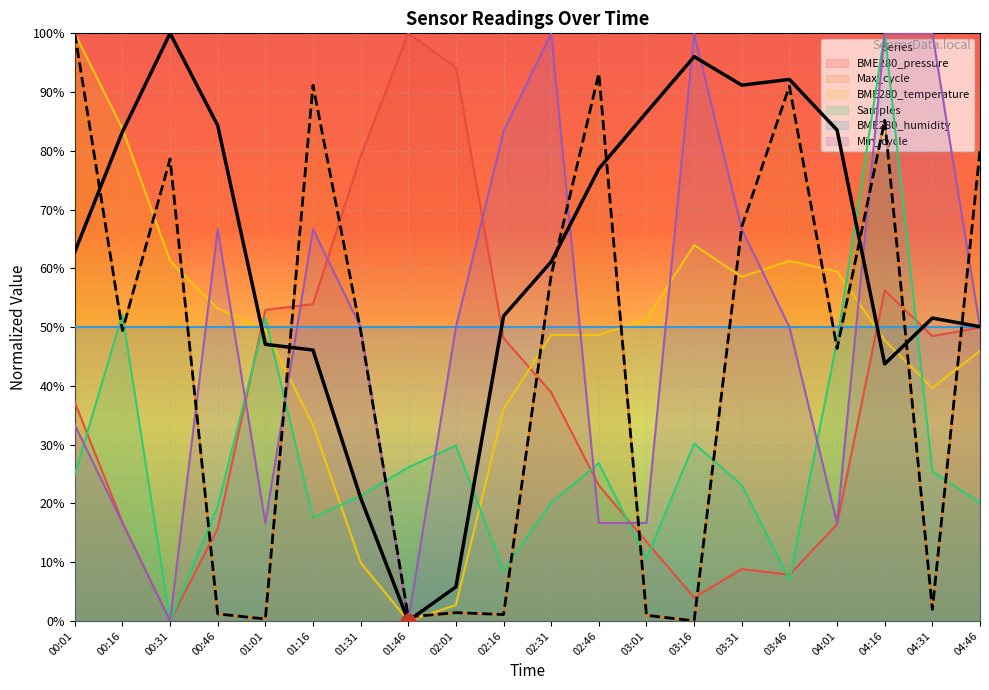

Which category has the lowest value in the BME280_pressure series?

00:31